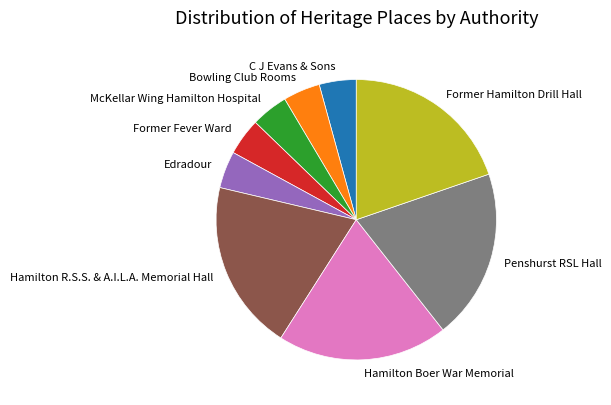

The McKellar Wing Hamilton Hospital slice represents 4% of the pie. True or false?

True